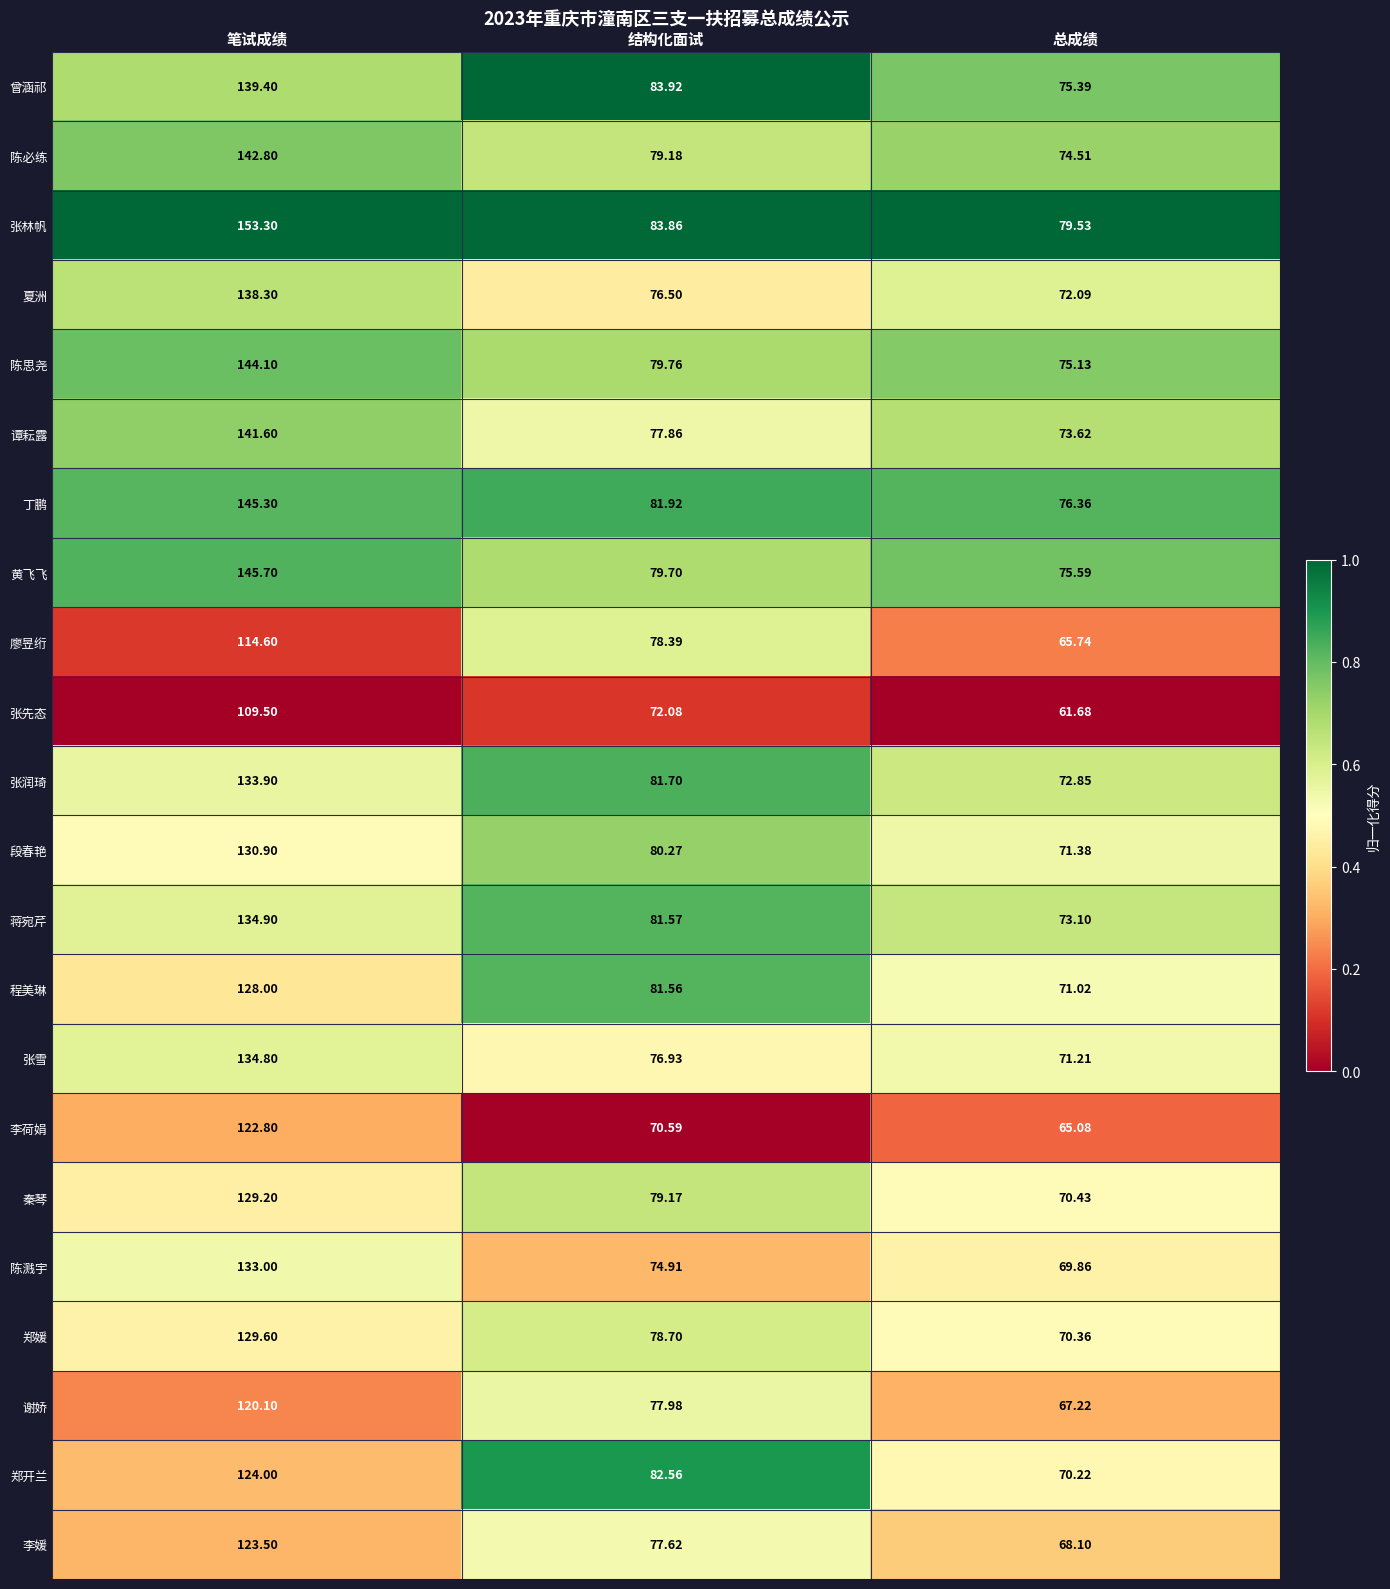

Which label corresponds to the largest value in the chart?

笔试成绩